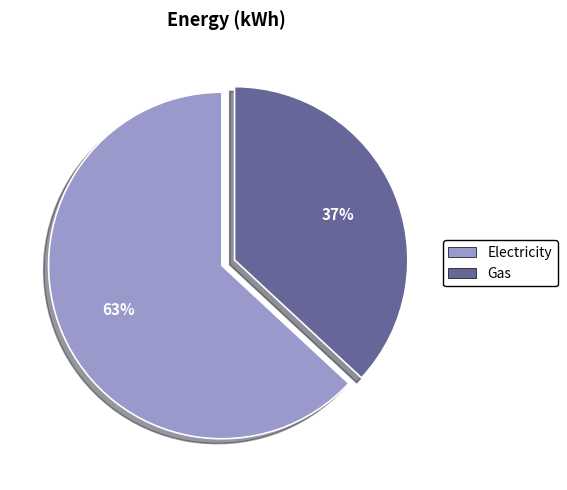

To the nearest percent, what is the difference between the largest and smallest slice percentages?

26%